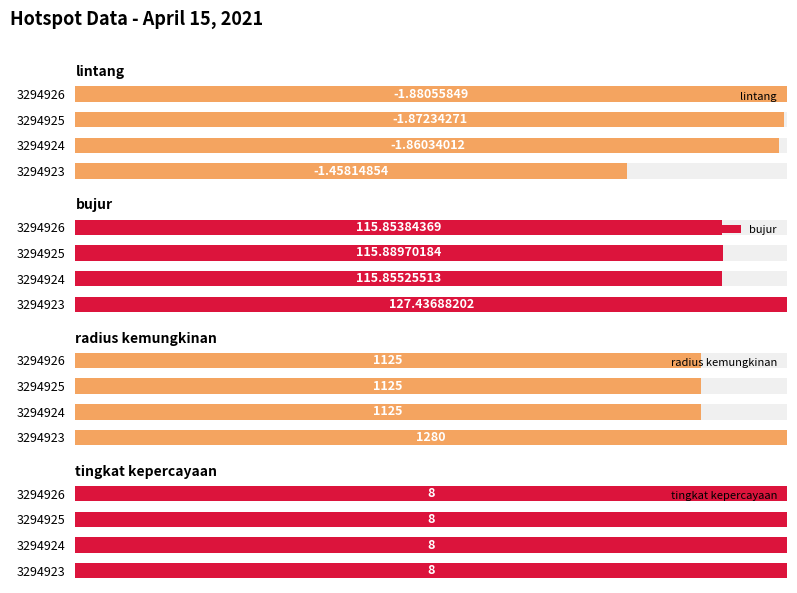

Is it true that radius kemungkinan equals 37.9 at 3294925?

False